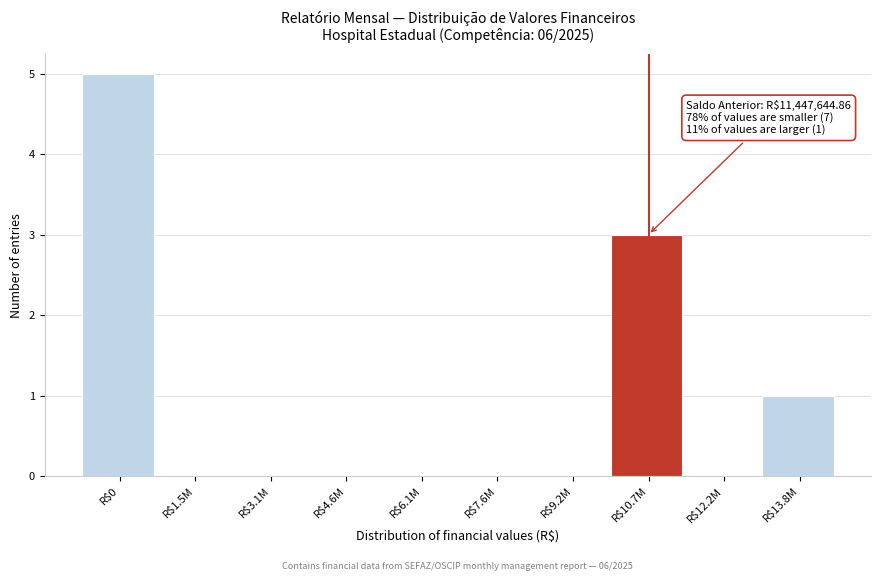

What is the sum of all values?

9